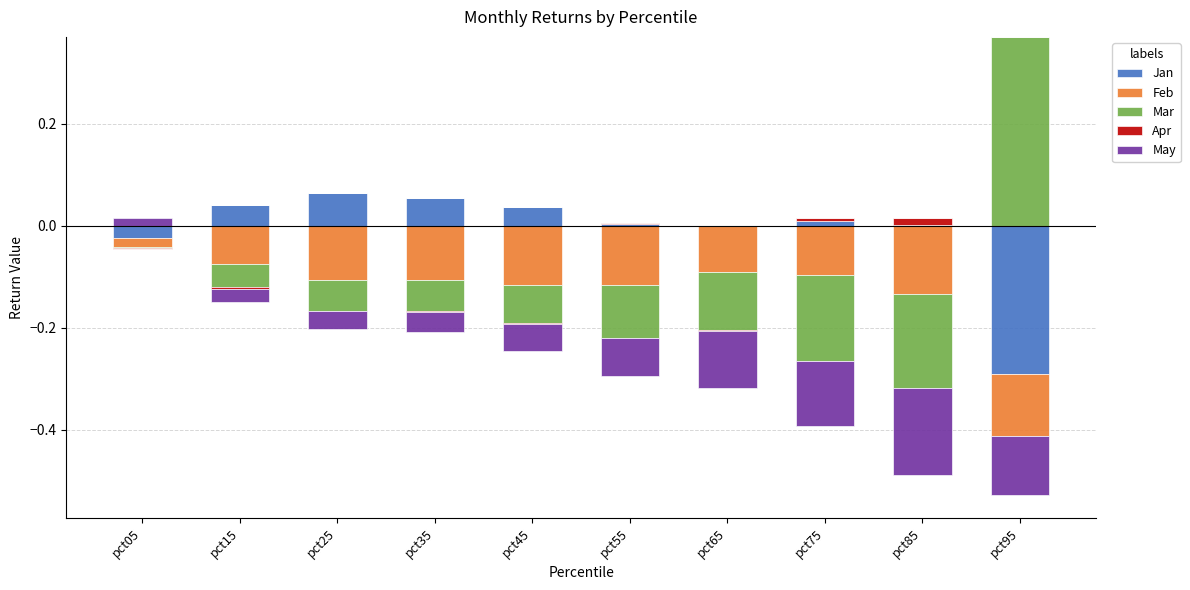

At which label does Apr reach its minimum?

pct05